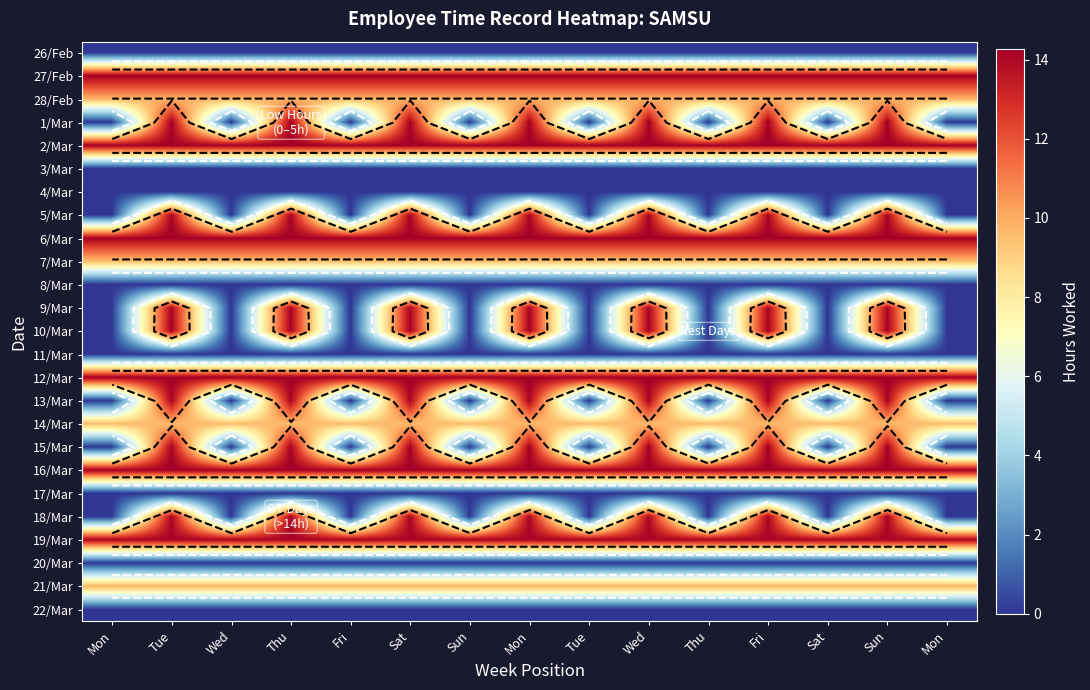

Count the number of data series in this chart.

25